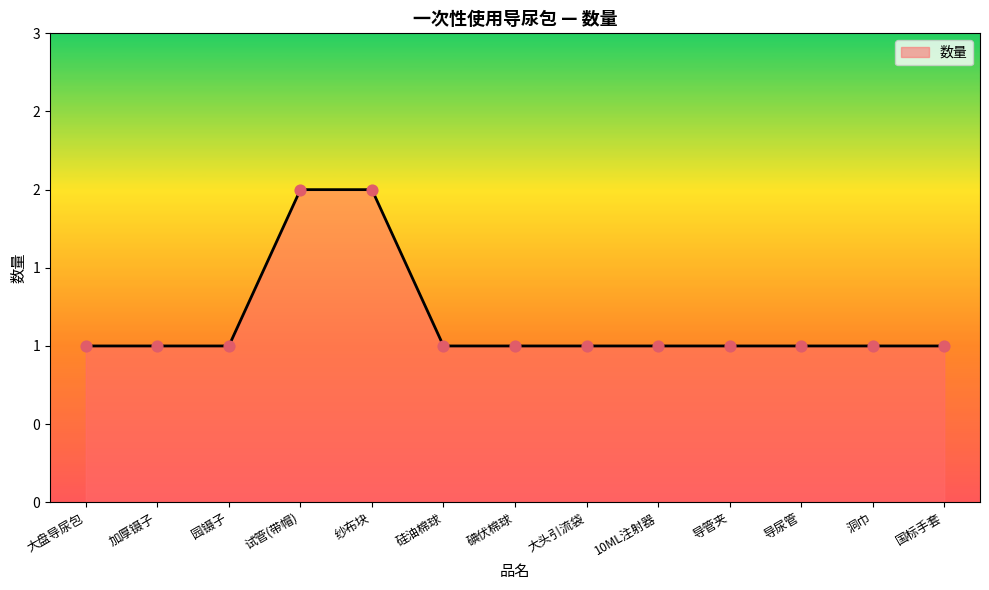

Which has a higher value, 10ML注射器 or 大头引流袋?

10ML注射器